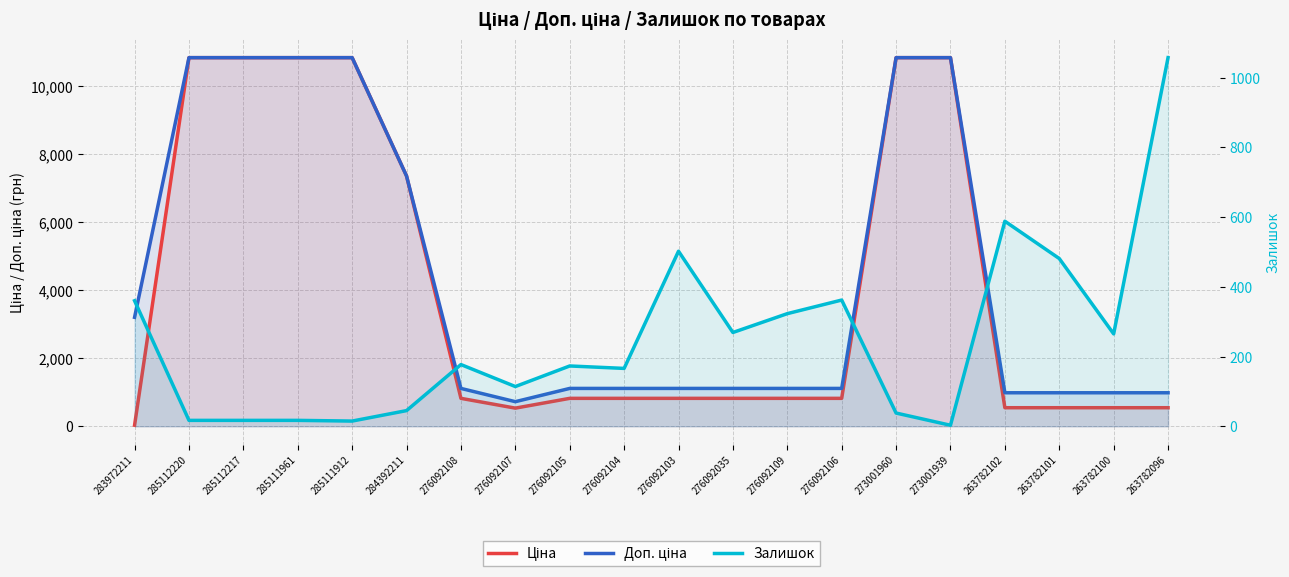

What position from the right is 276092108?

14